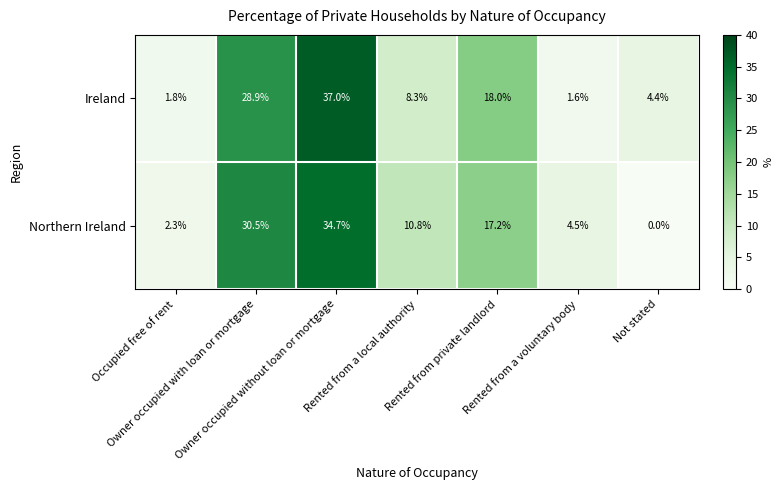

Which series has the widest spread of values?

Ireland